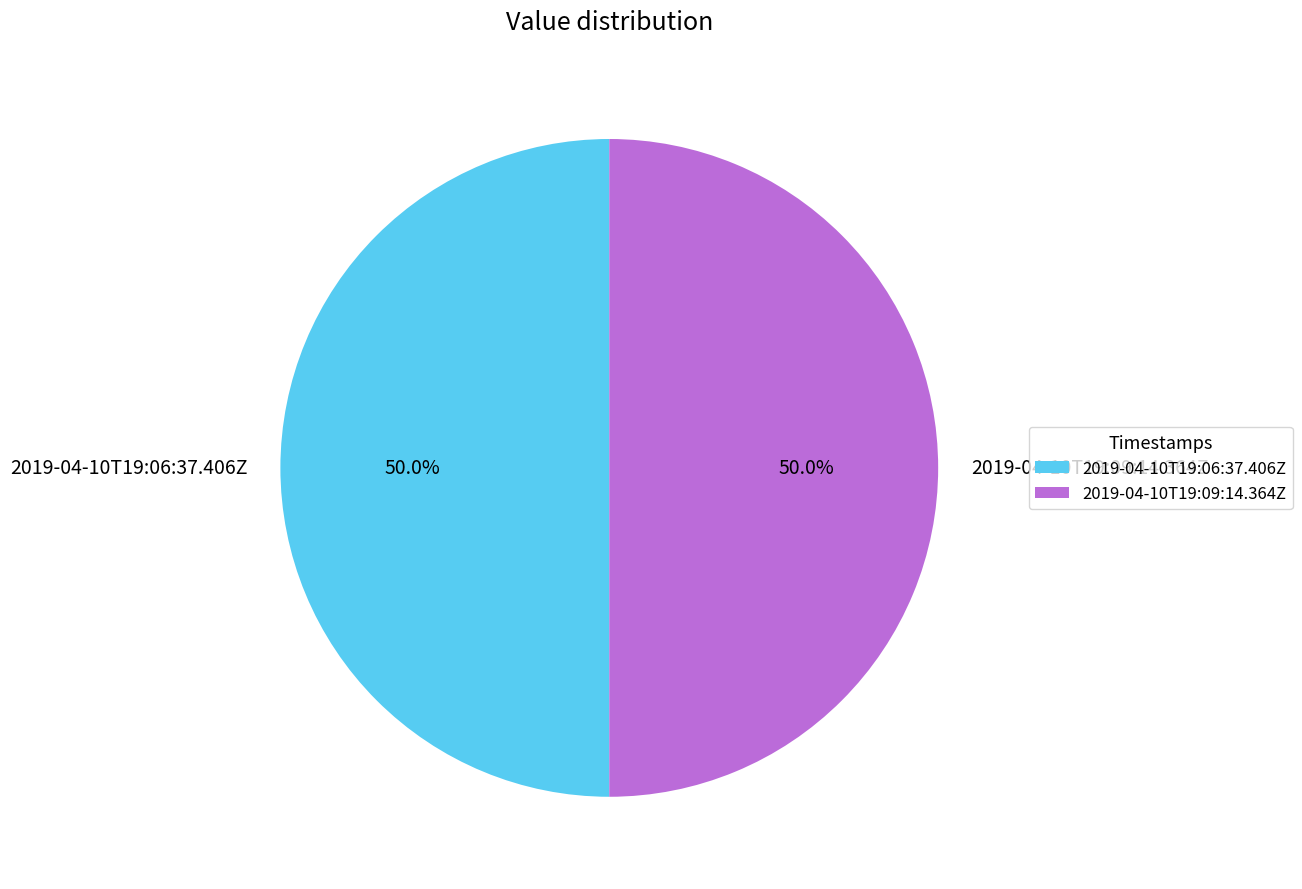

What percentage is the 2019-04-10T19:09:14.364Z slice, to the nearest percent?

50%